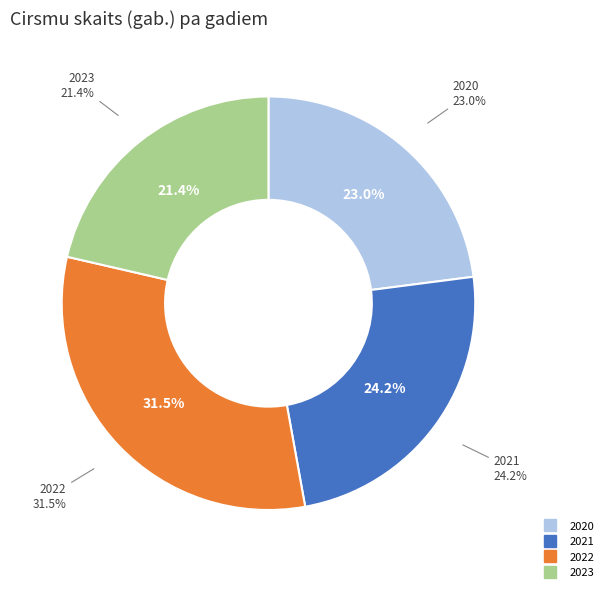

Do 2020 and 2022 together represent more than half of the pie?

Yes